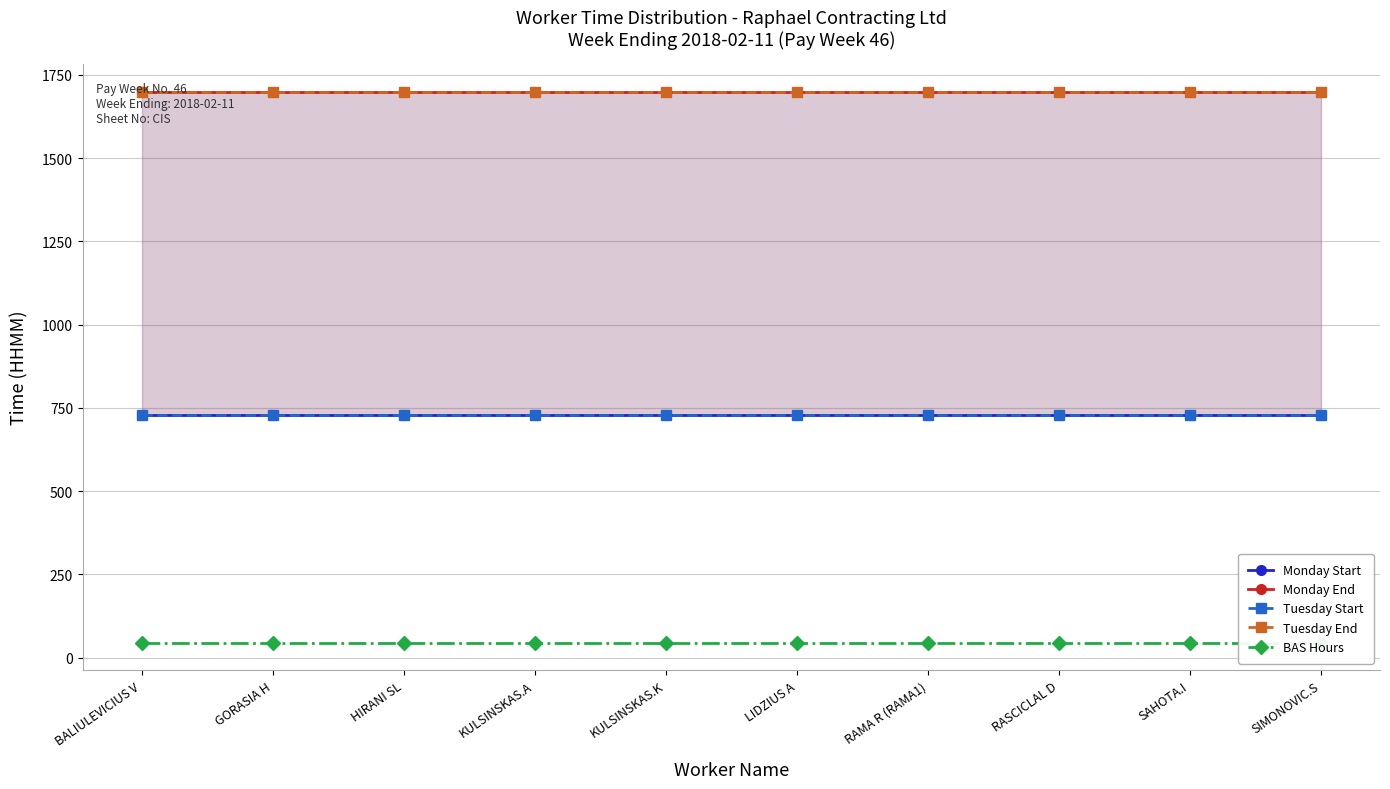

Reading left to right, what are all the values shown in this chart?

Monday Start: 730	730	730	730	730	730	730	730	730	730
Monday End: 1700	1700	1700	1700	1700	1700	1700	1700	1700	1700
Tuesday Start: 730	730	730	730	730	730	730	730	730	730
Tuesday End: 1700	1700	1700	1700	1700	1700	1700	1700	1700	1700
BAS Hours: 45	45	45	45	45	45	45	45	45	45